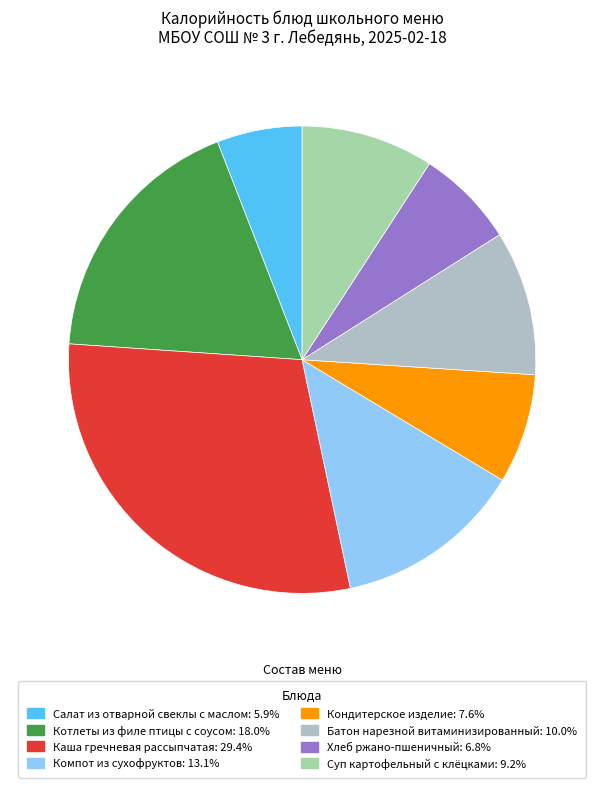

What is the change in value from Каша гречневая рассыпчатая to Батон нарезной витаминизированный?

-184